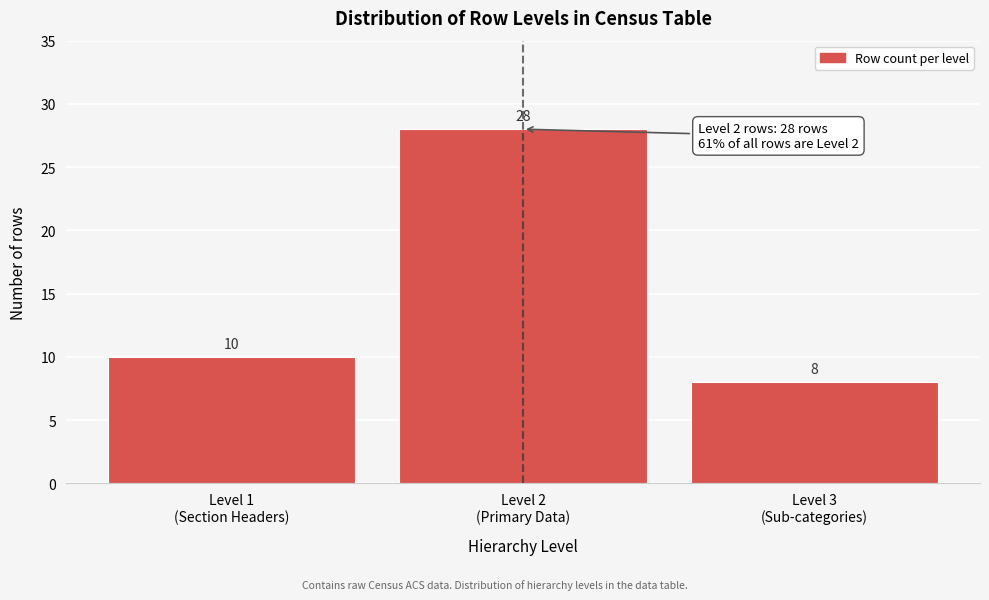

Reading right to left, extract all data points from this chart.

8	28	10